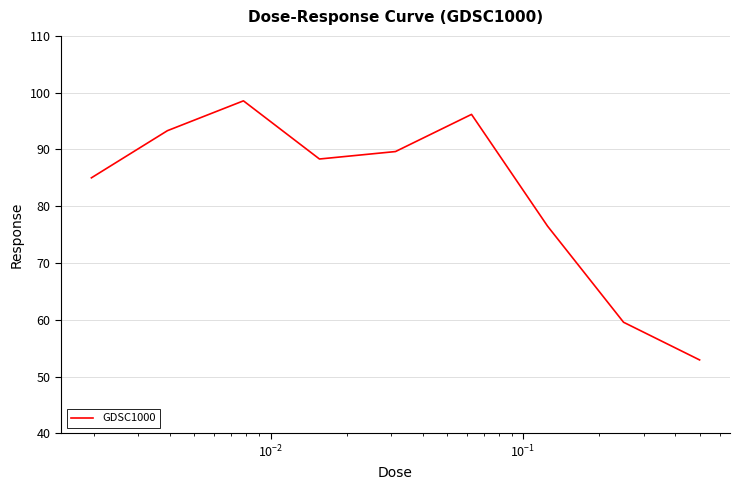

Count the number of values greater than 88.

5